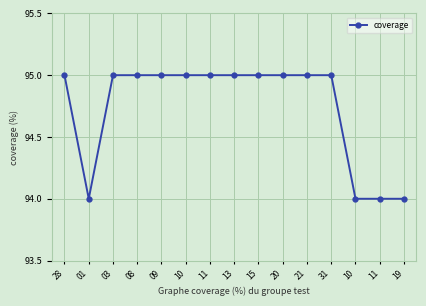

Which category has the highest value across all series?

28